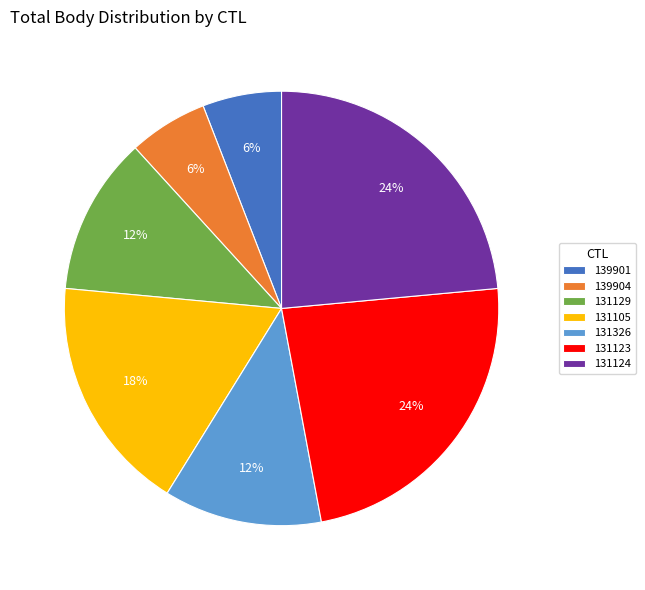

Does any single category account for the majority?

No